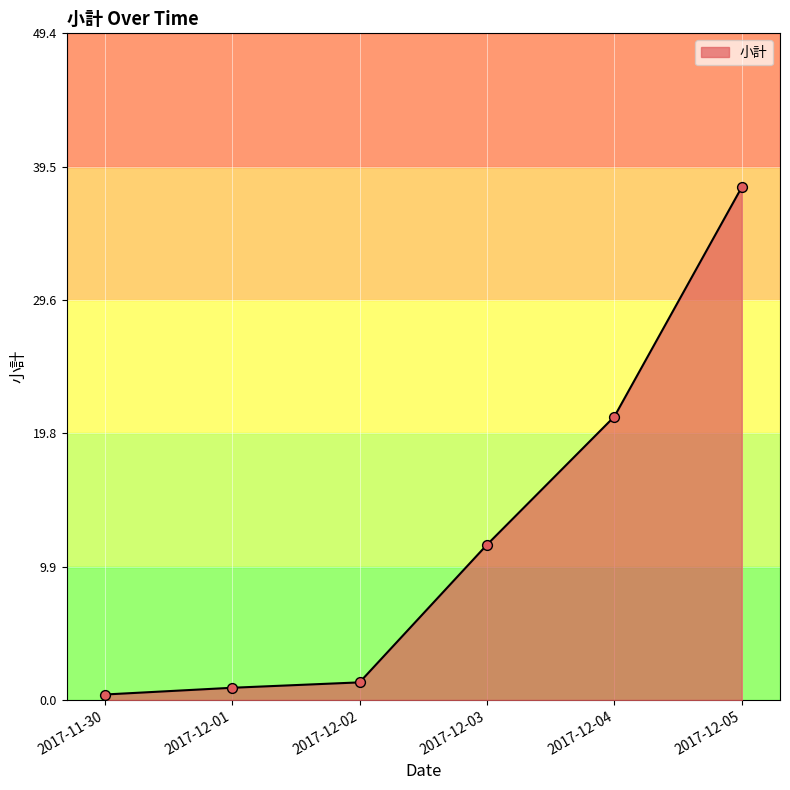

What is the change in value from 2017-12-02 to 2017-12-03?

+10.2